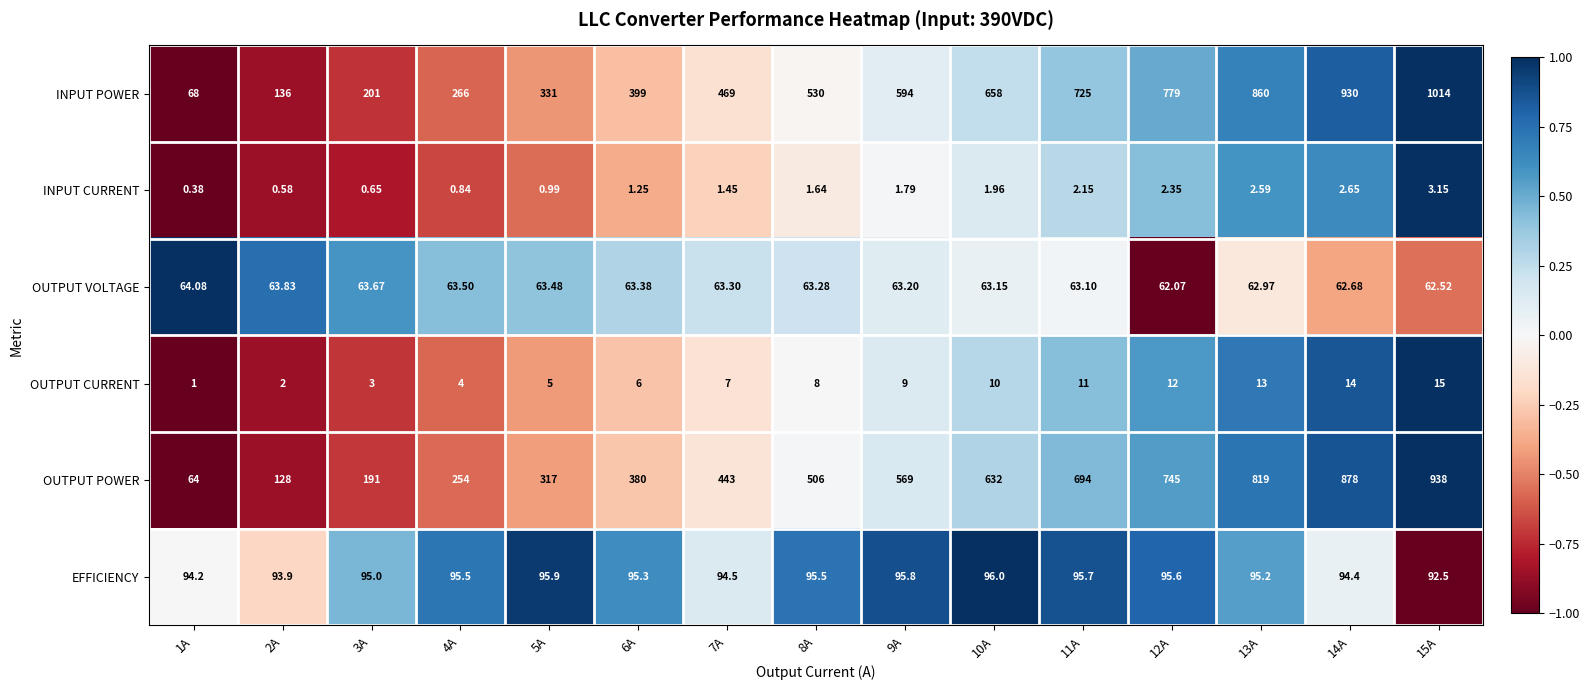

Which series has the widest spread of values?

INPUT POWER